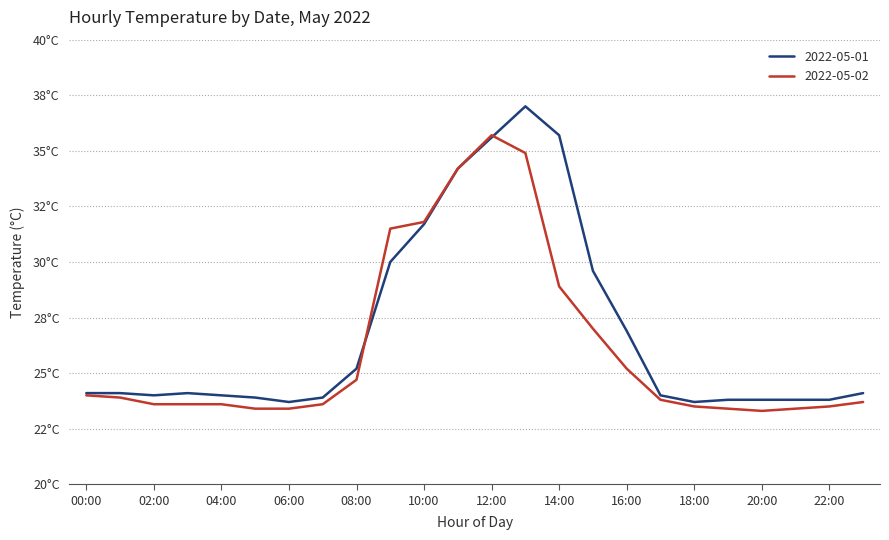

What is the difference between the second highest and minimum values in the 2022-05-02 series?

11.6